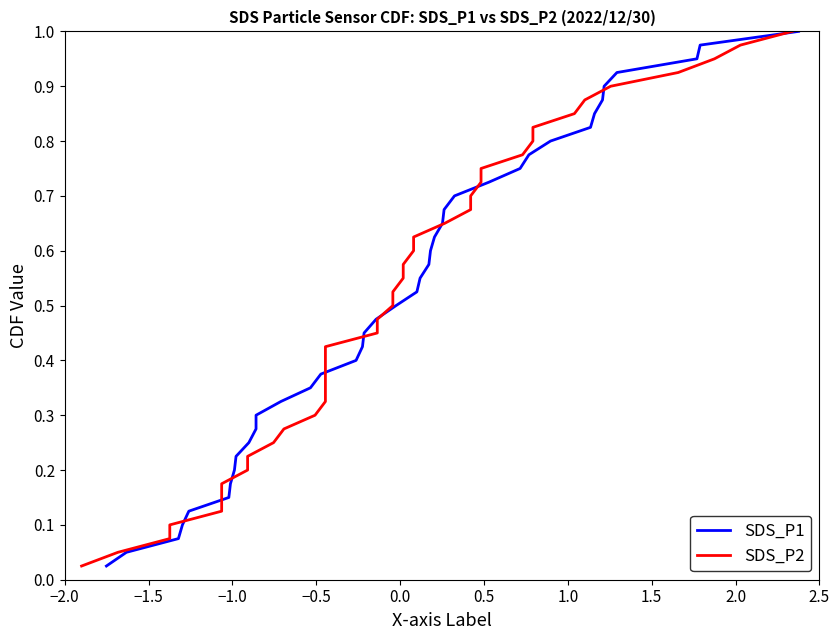

Reading left to right, extract all data points from this chart.

SDS_P1: 0.0	0.1	0.1	0.1	0.1	0.1	0.2	0.2	0.2	0.2	0.3	0.3	0.3	0.3	0.4	0.4	0.4	0.5	0.5	0.5	0.5	0.6	0.6	0.6	0.6	0.7	0.7	0.7	0.7	0.8	0.8	0.8	0.8	0.8	0.9	0.9	0.9	0.9	1.0	1.0
SDS_P2: 0.0	0.1	0.1	0.1	0.1	0.1	0.2	0.2	0.2	0.2	0.3	0.3	0.3	0.3	0.4	0.4	0.4	0.5	0.5	0.5	0.5	0.6	0.6	0.6	0.6	0.7	0.7	0.7	0.7	0.8	0.8	0.8	0.8	0.8	0.9	0.9	0.9	0.9	1.0	1.0